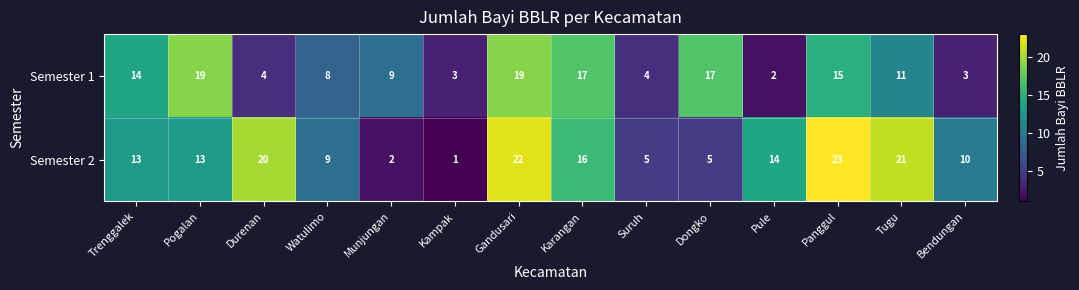

How many distinct data groups are displayed?

2